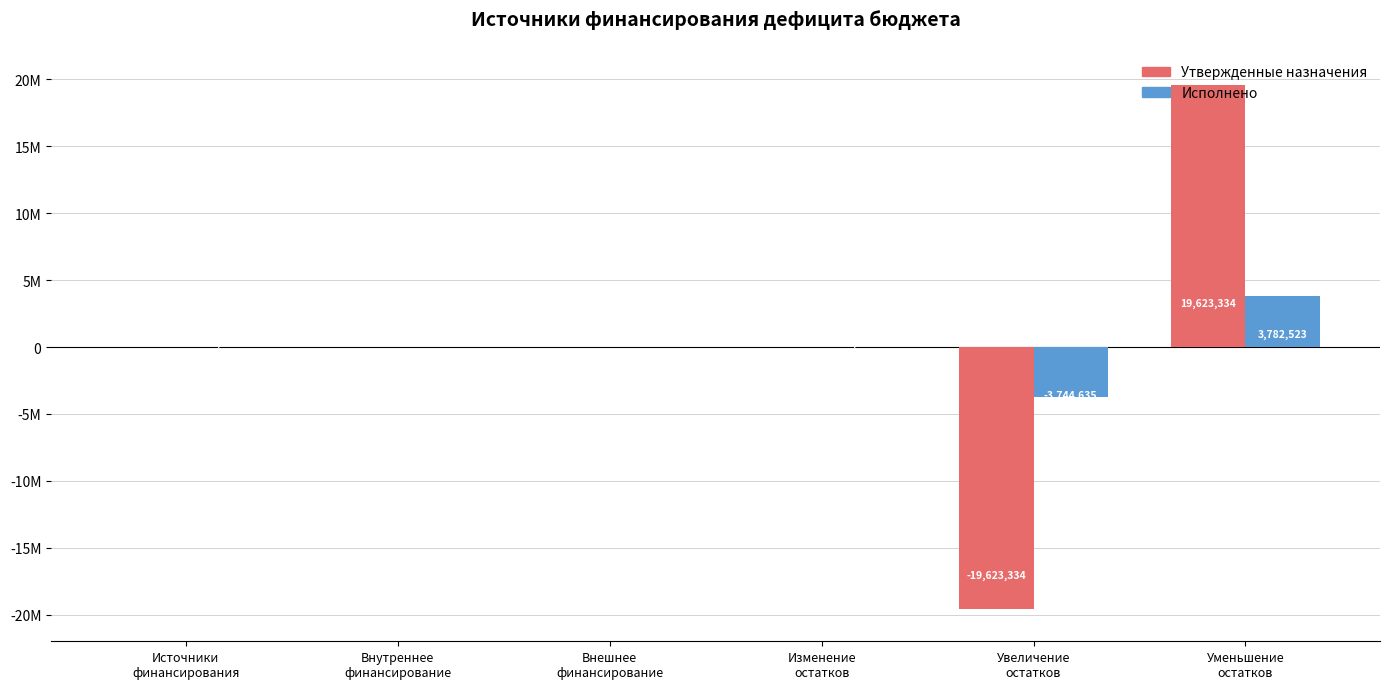

Which series changed the most between Источники
финансирования and Изменение
остатков?

Утвержденные назначения